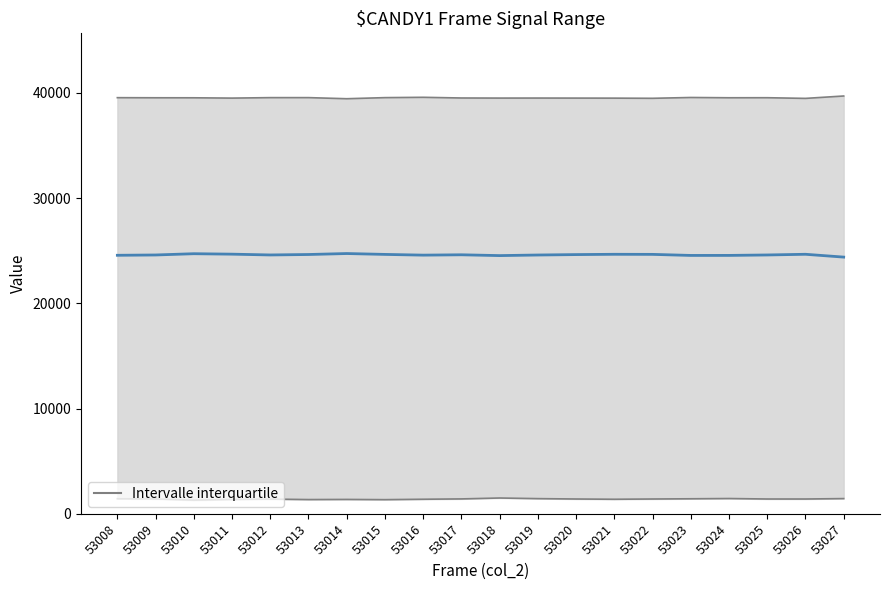

What is the maximum value shown in the chart?

24730